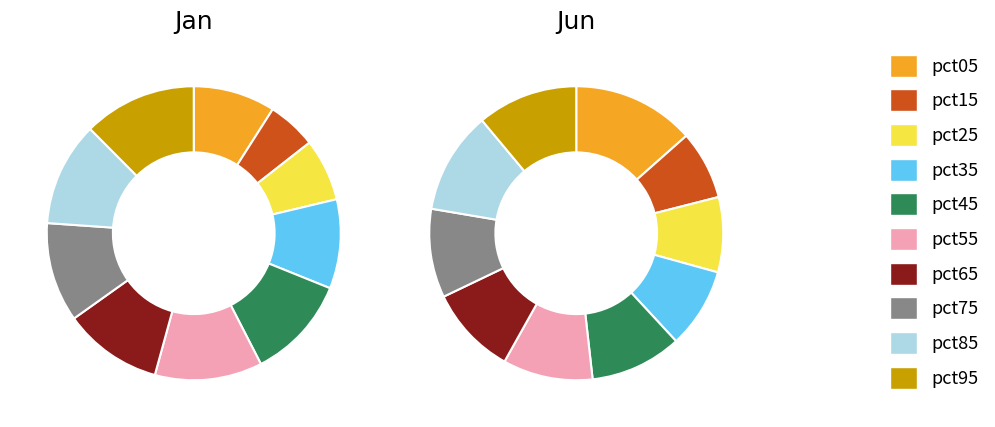

Which category has the biggest portion of the pie?

pct05